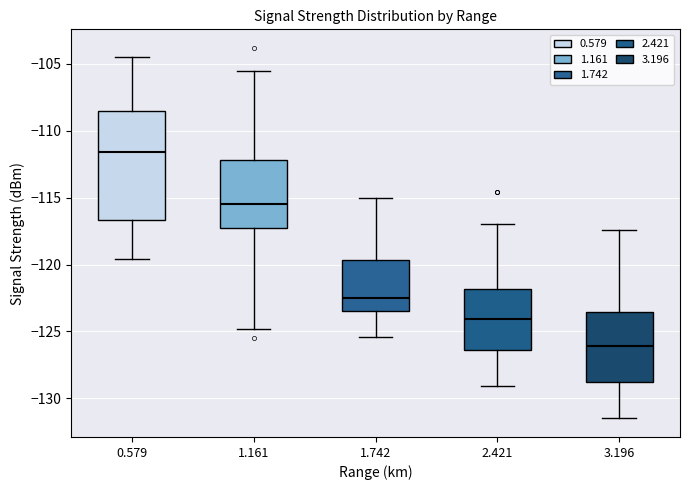

Reading left to right, read every box against the y-axis: the position of its median line, the range the box covers, and the ends of its whiskers. The values are not printed on the chart, so give them approximately, as read against the axis.

0.579: median -111.5, box -116.5 to -108.5, whiskers -119.5 to -104.5
1.161: median -115.5, box -117.0 to -112.0, whiskers -125.0 to -105.5
1.742: median -122.5, box -123.5 to -119.5, whiskers -125.5 to -115.0
2.421: median -124.0, box -126.5 to -122.0, whiskers -129.0 to -117.0
3.196: median -126.0, box -129.0 to -123.5, whiskers -131.5 to -117.5